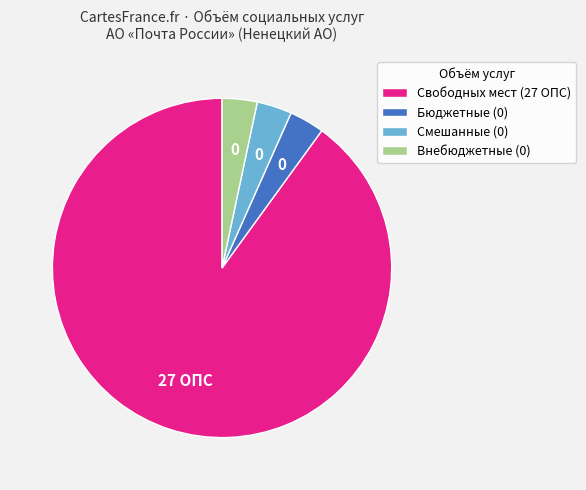

Which category has the biggest portion of the pie?

Свободных мест (27 ОПС)